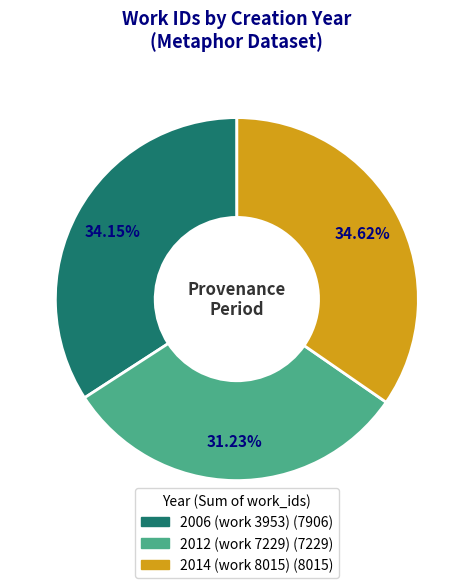

Does any single category account for the majority?

No